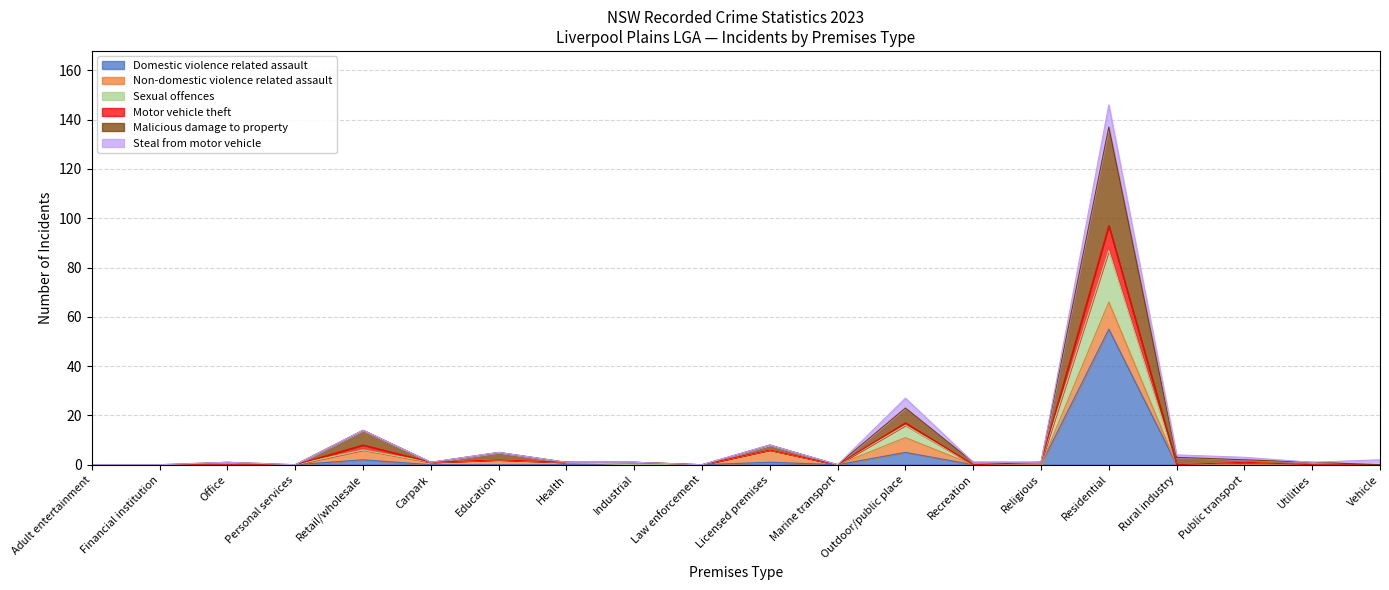

What is the total value across all series at Residential?

146